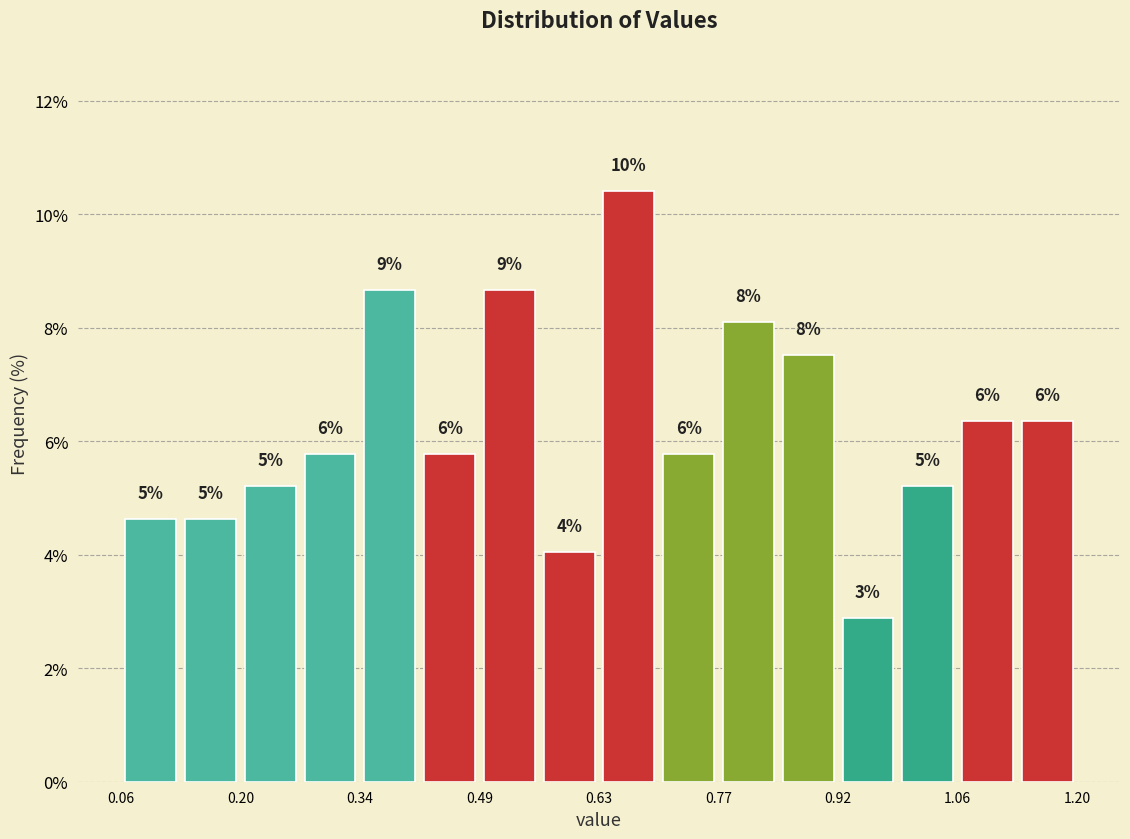

Read against the x-axis, roughly where is the centre of the tallest bar?

0.66